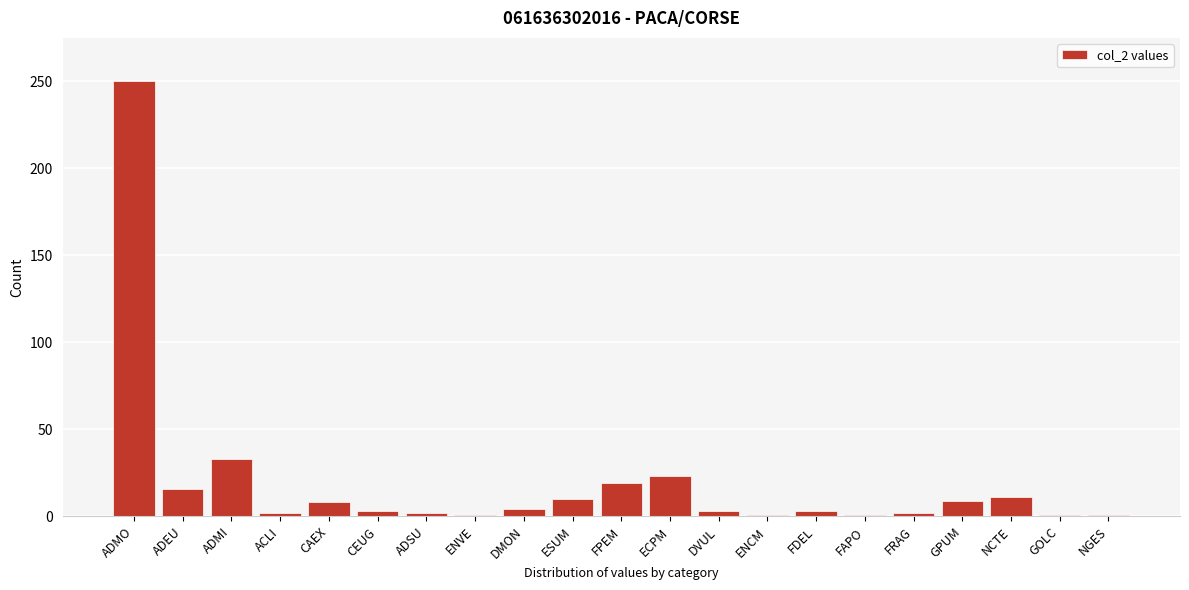

What is the label of the 4th bar from the right?

GPUM